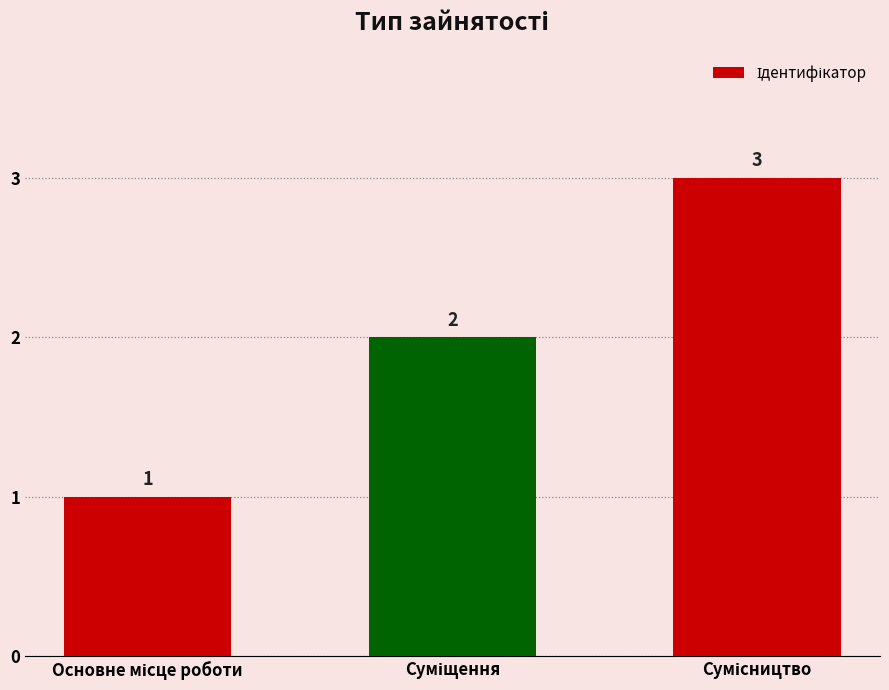

Reading right to left, transcribe all the data shown in this chart.

3	2	1